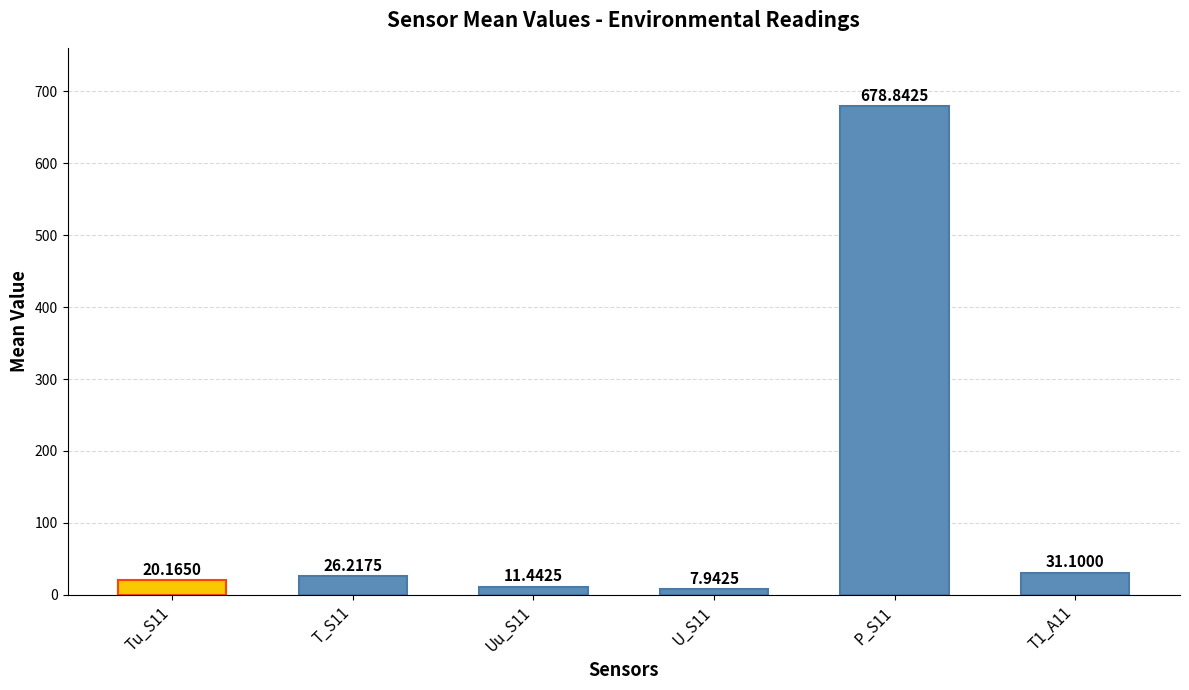

What position from the right is Tu_S11?

6